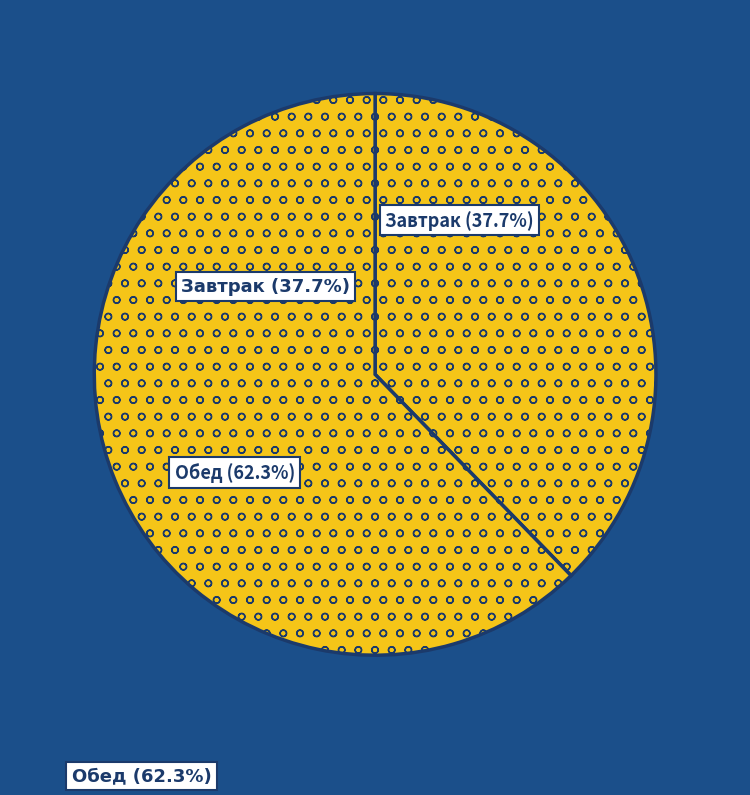

What is the smallest slice in the pie chart?

Завтрак